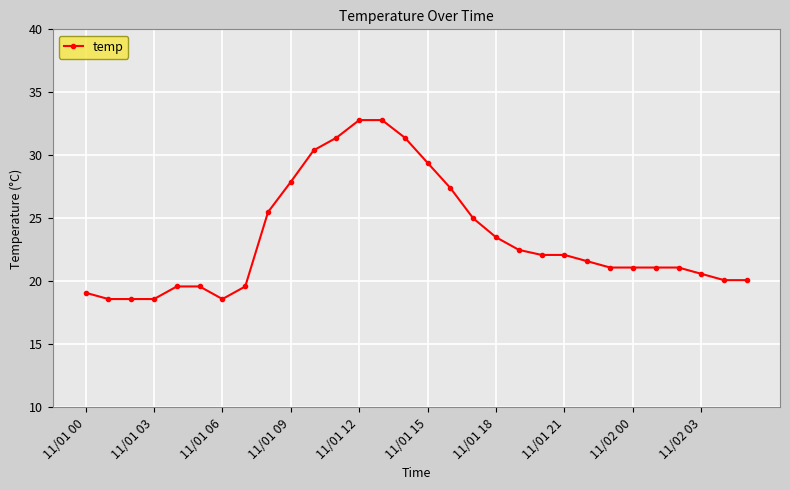

What is the difference between the maximum and minimum values?

14.2